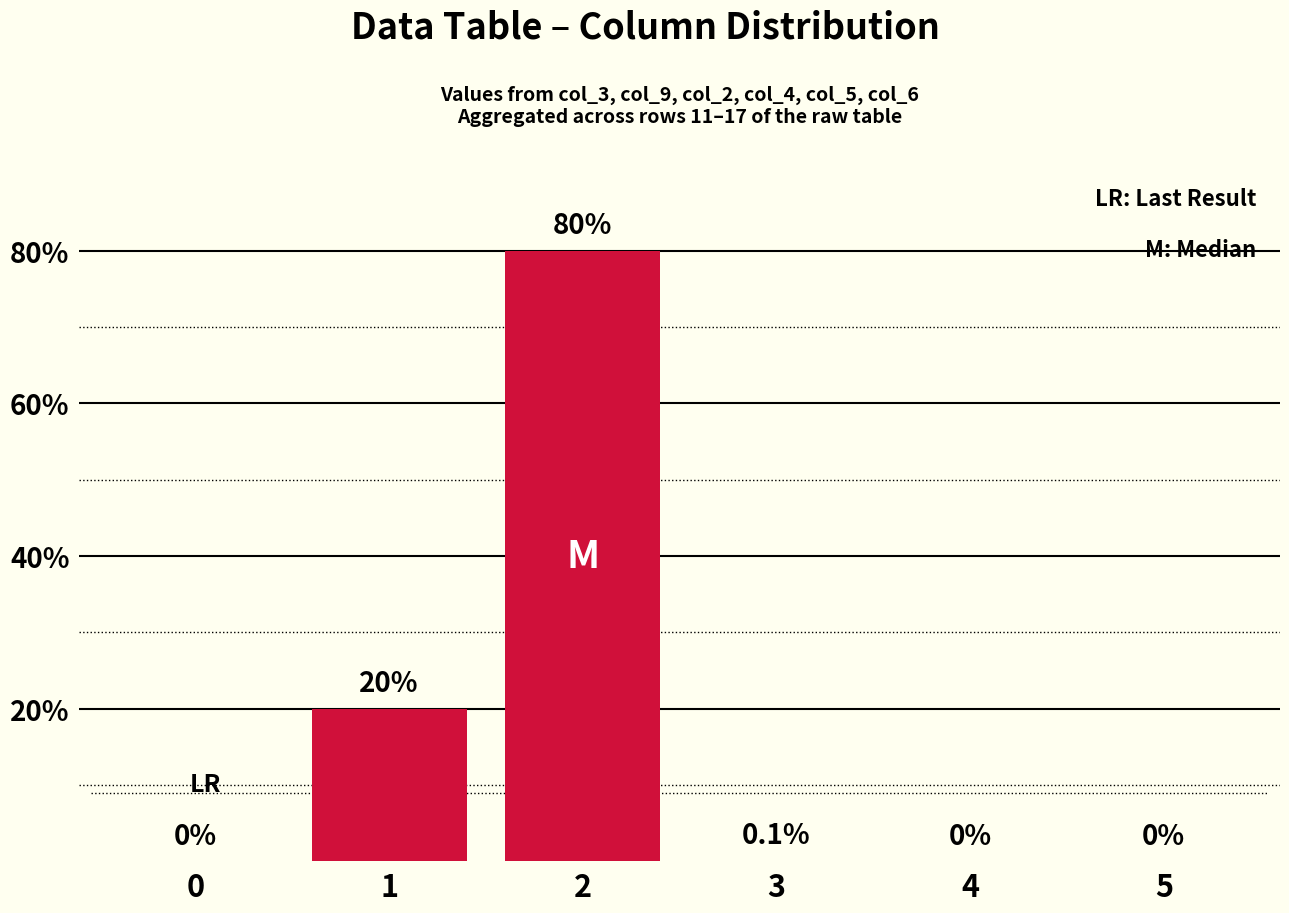

Does the chart contain stacked bars?

No